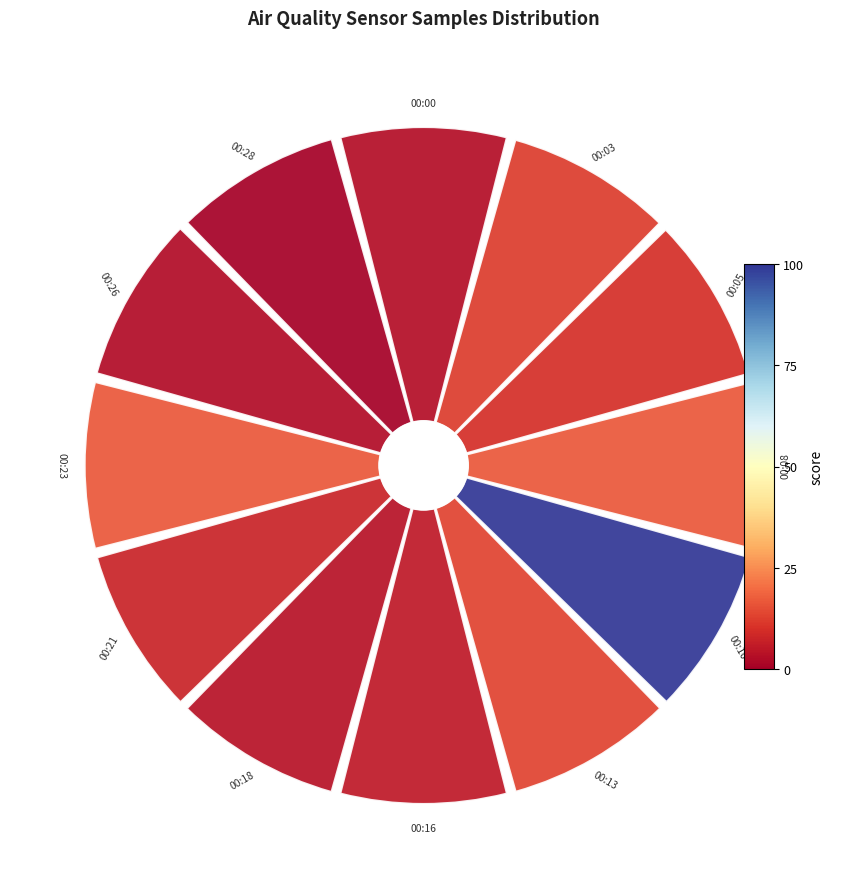

Count the number of slices in the pie.

12